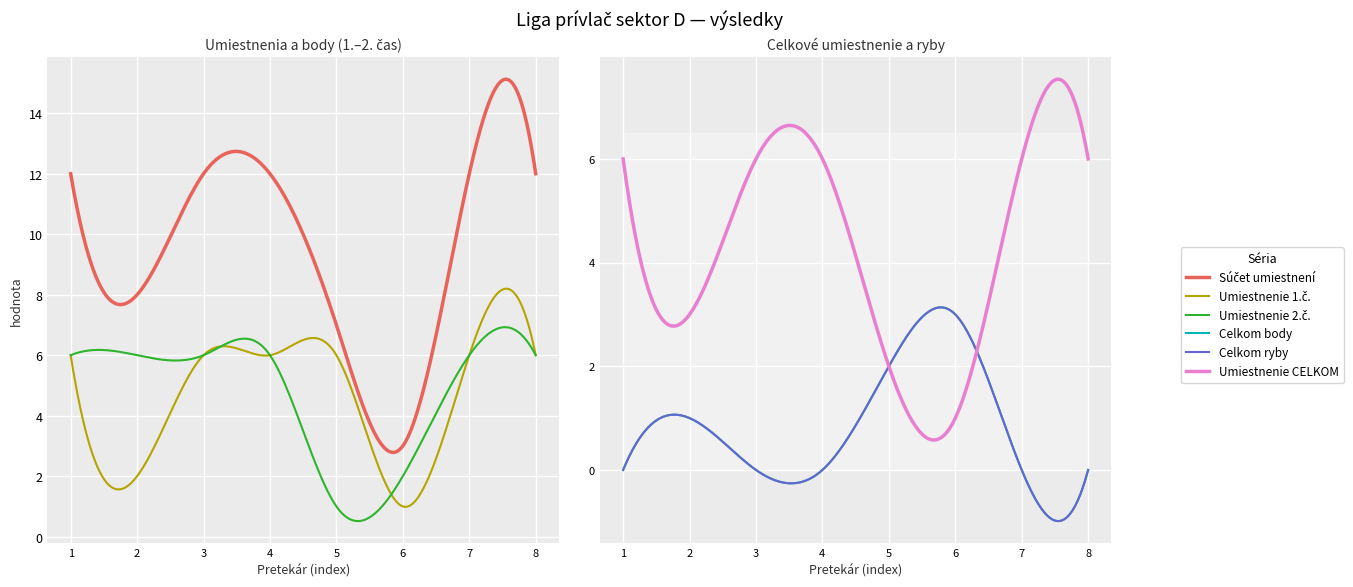

The Umiestnenie 2.č. series shows 6 at Peter Ondrejka. True or false?

True